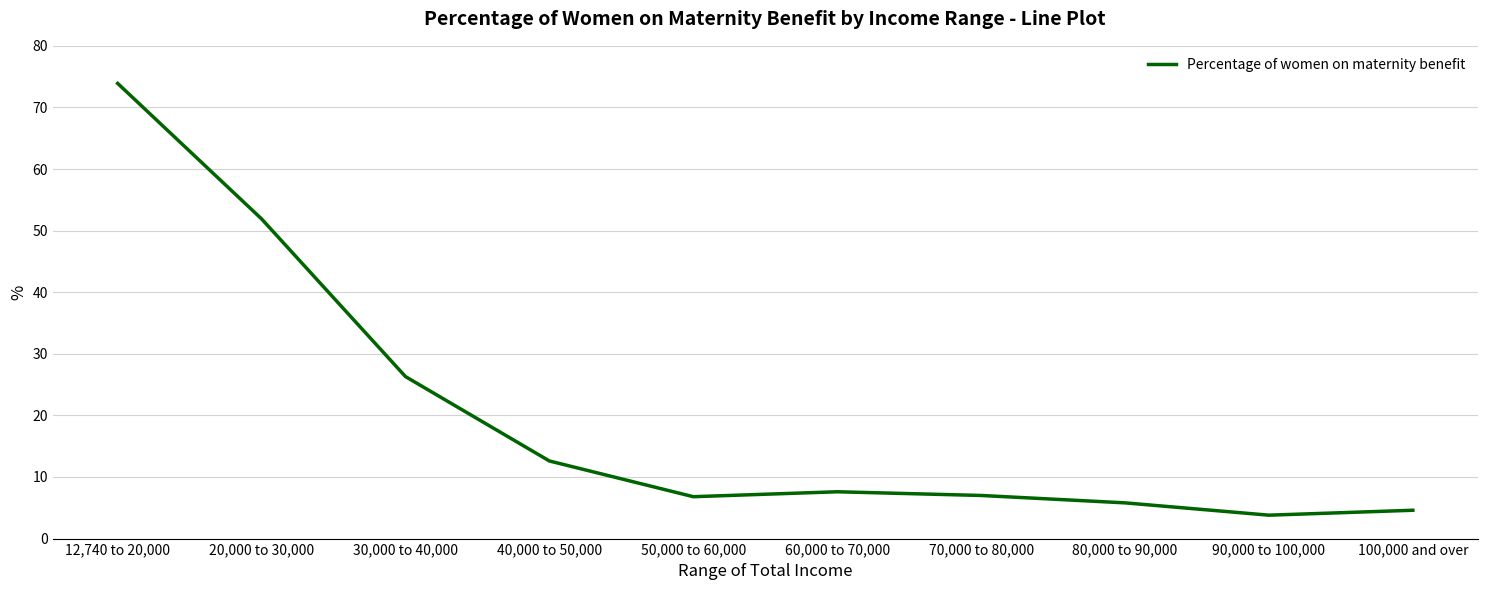

What is the difference between the values at 80,000 to 90,000 and 40,000 to 50,000?

6.8